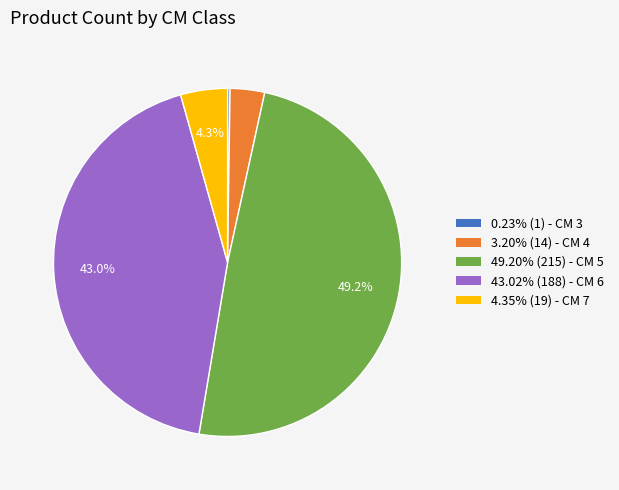

Does 4.35% (19) - CM 7 account for over 50% of the chart?

No